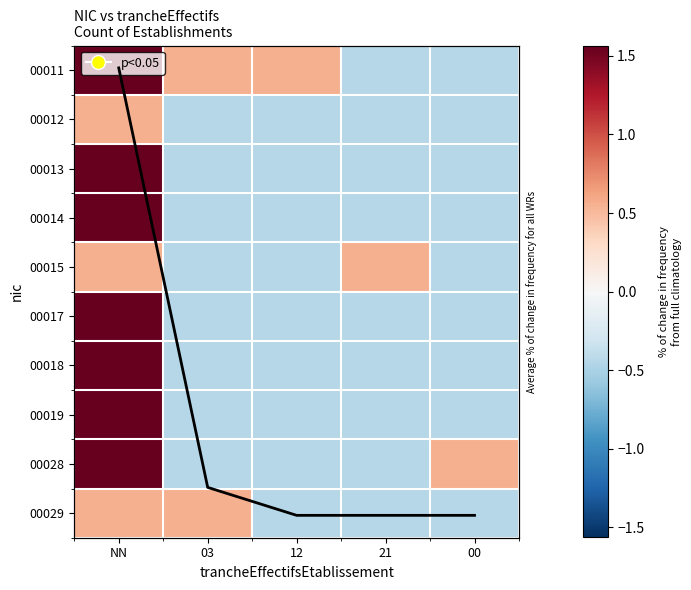

The 00015 series shows -0.4 at 00. True or false?

True